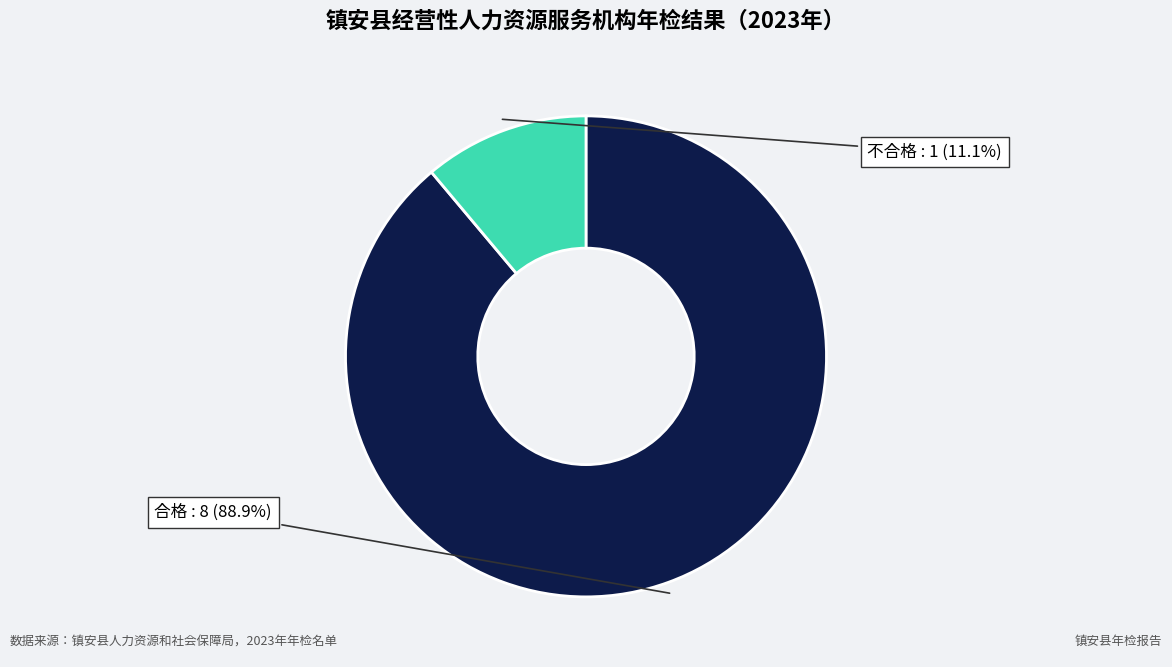

Is there a majority slice in this chart?

Yes